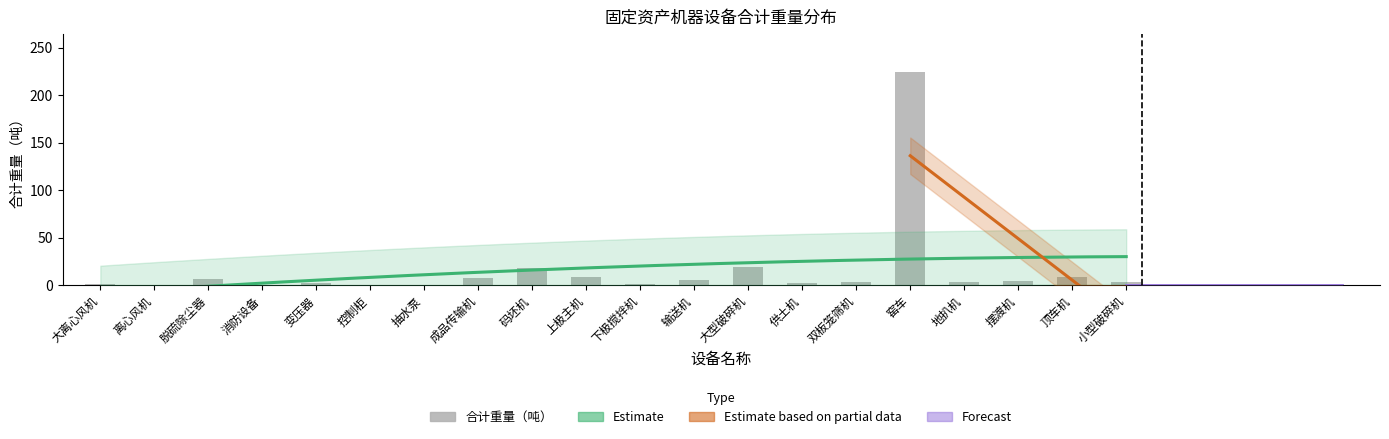

What position from the right is 地扒机?

4